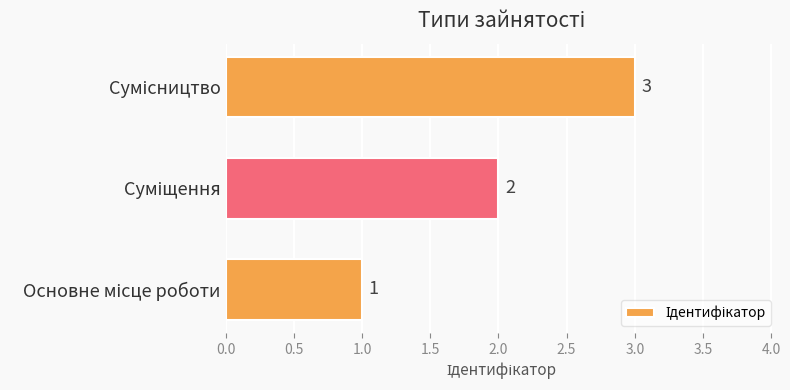

What is the sum of all values?

6